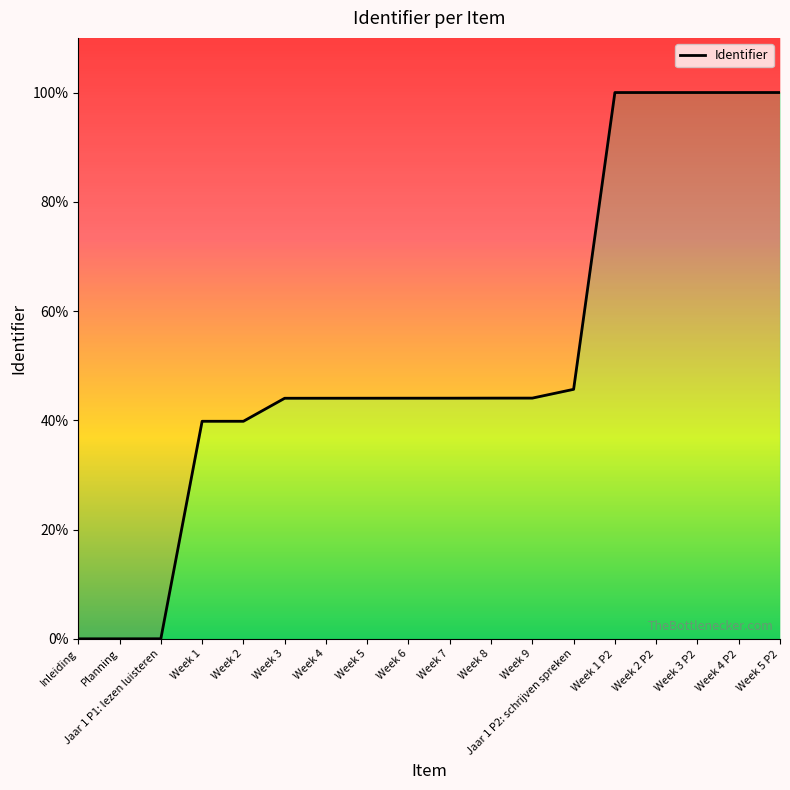

What position from the right is Week 6?

10